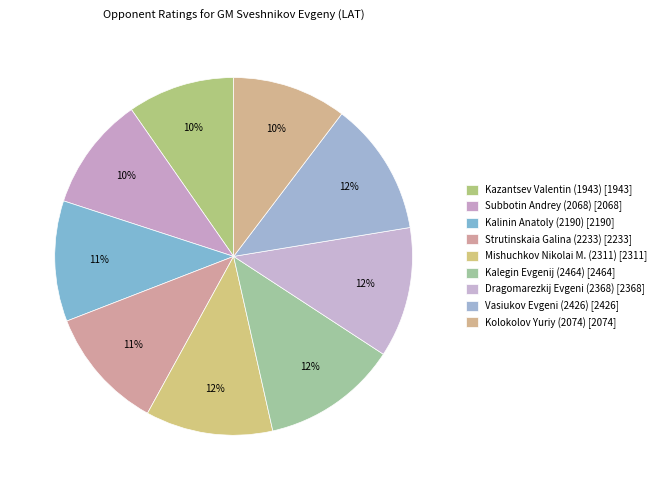

Between Mishuchkov Nikolai M. (2311) and Strutinskaia Galina (2233), which is larger?

Mishuchkov Nikolai M. (2311)